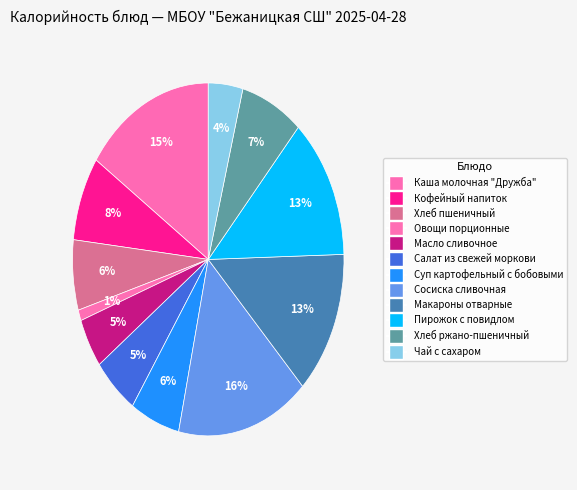

What percentage is the Суп картофельный с бобовыми slice, to the nearest percent?

6%